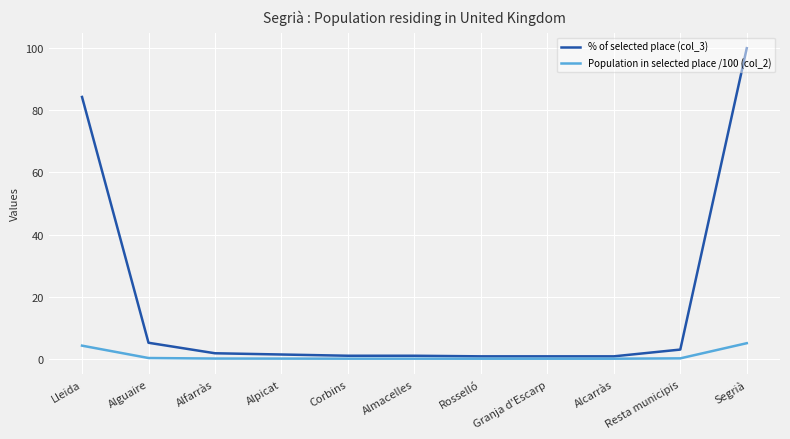

What are all the series names shown in the legend?

% of selected place (col_3), Population in selected place /100 (col_2)